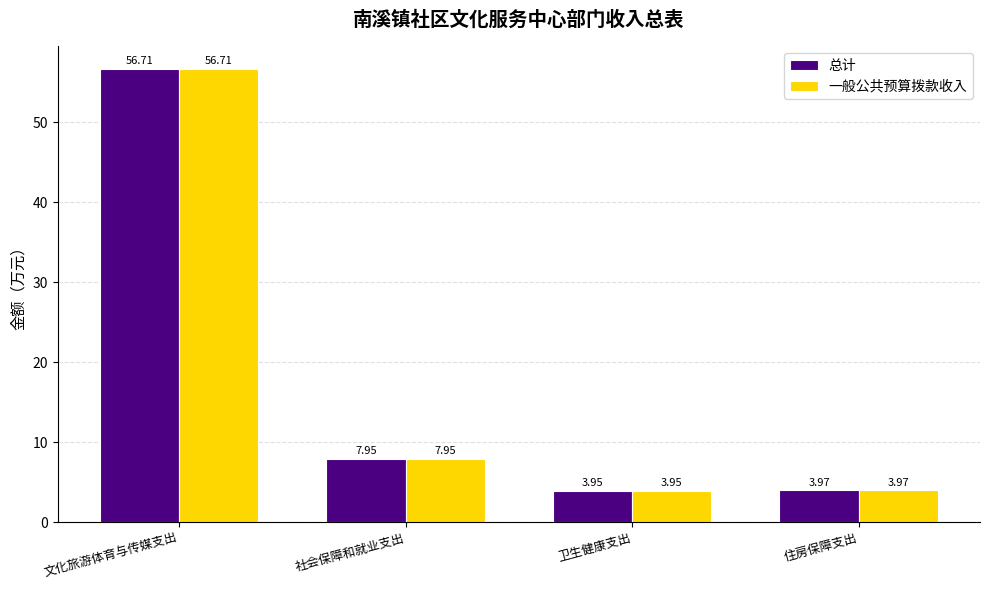

How many categories are shown in the chart?

4